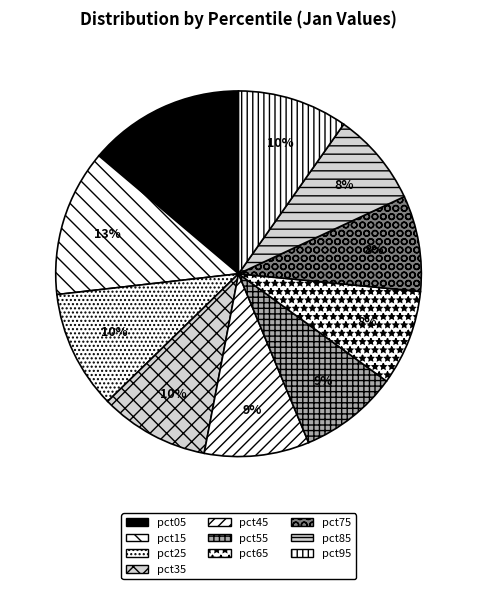

How many segments does this pie chart have?

10